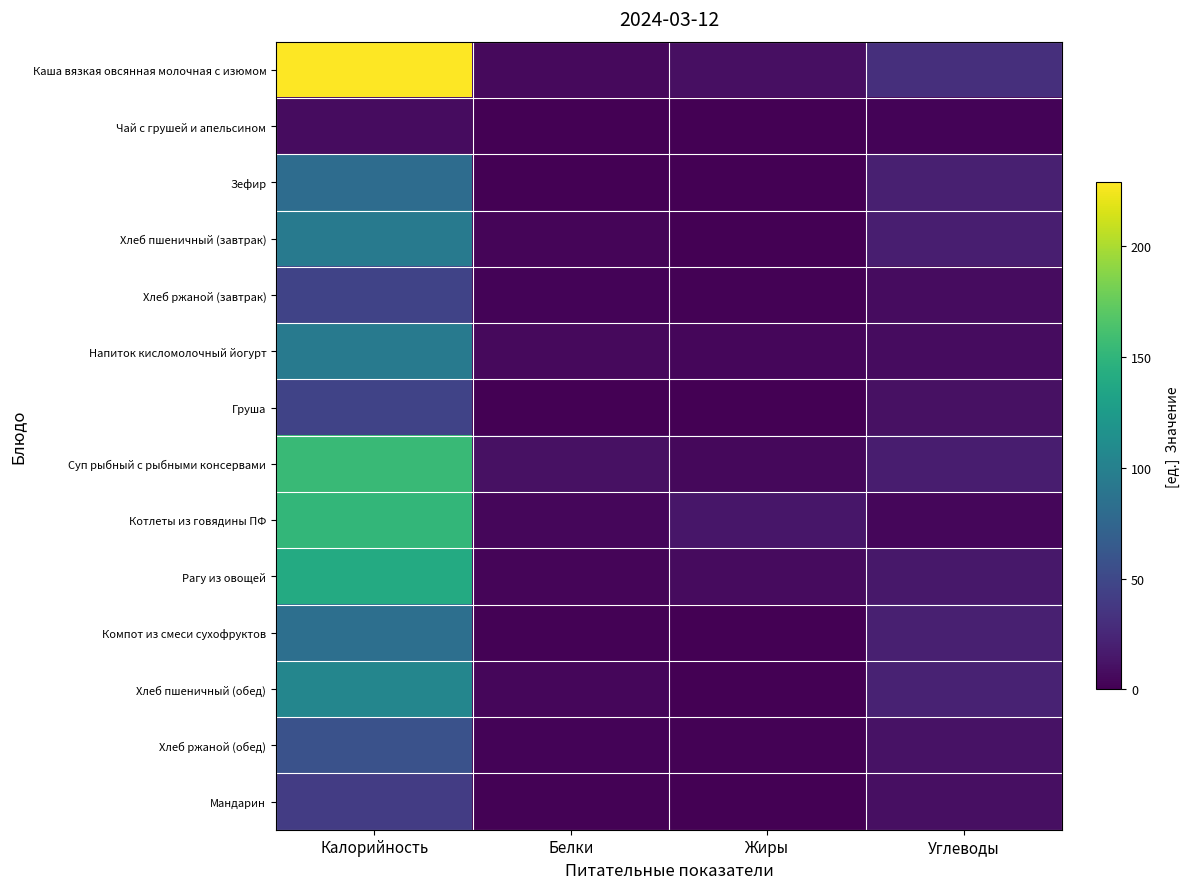

What is the spread (max minus min) of values at Белки?

10.0